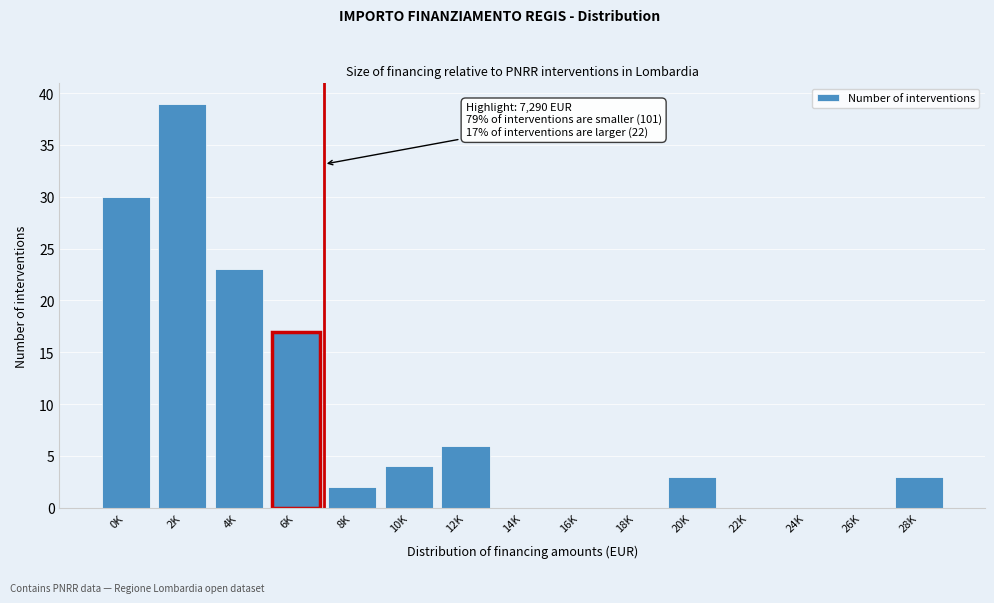

Reading right to left, transcribe all the data shown in this chart.

28K=3	26K=0	24K=0	22K=0	20K=3	18K=0	16K=0	14K=0	12K=6	10K=4	8K=2	6K=17	4K=23	2K=39	0K=30